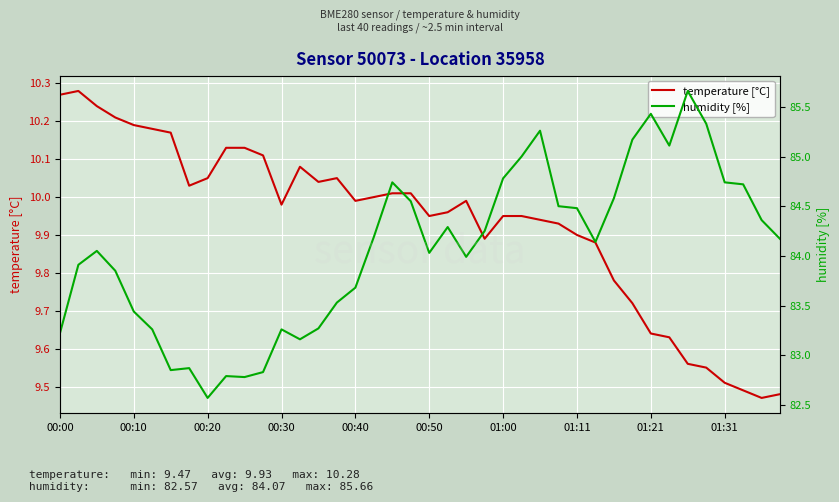

Is the value of humidity [%] at 28 greater than the value of temperature [°C] at 14?

Yes